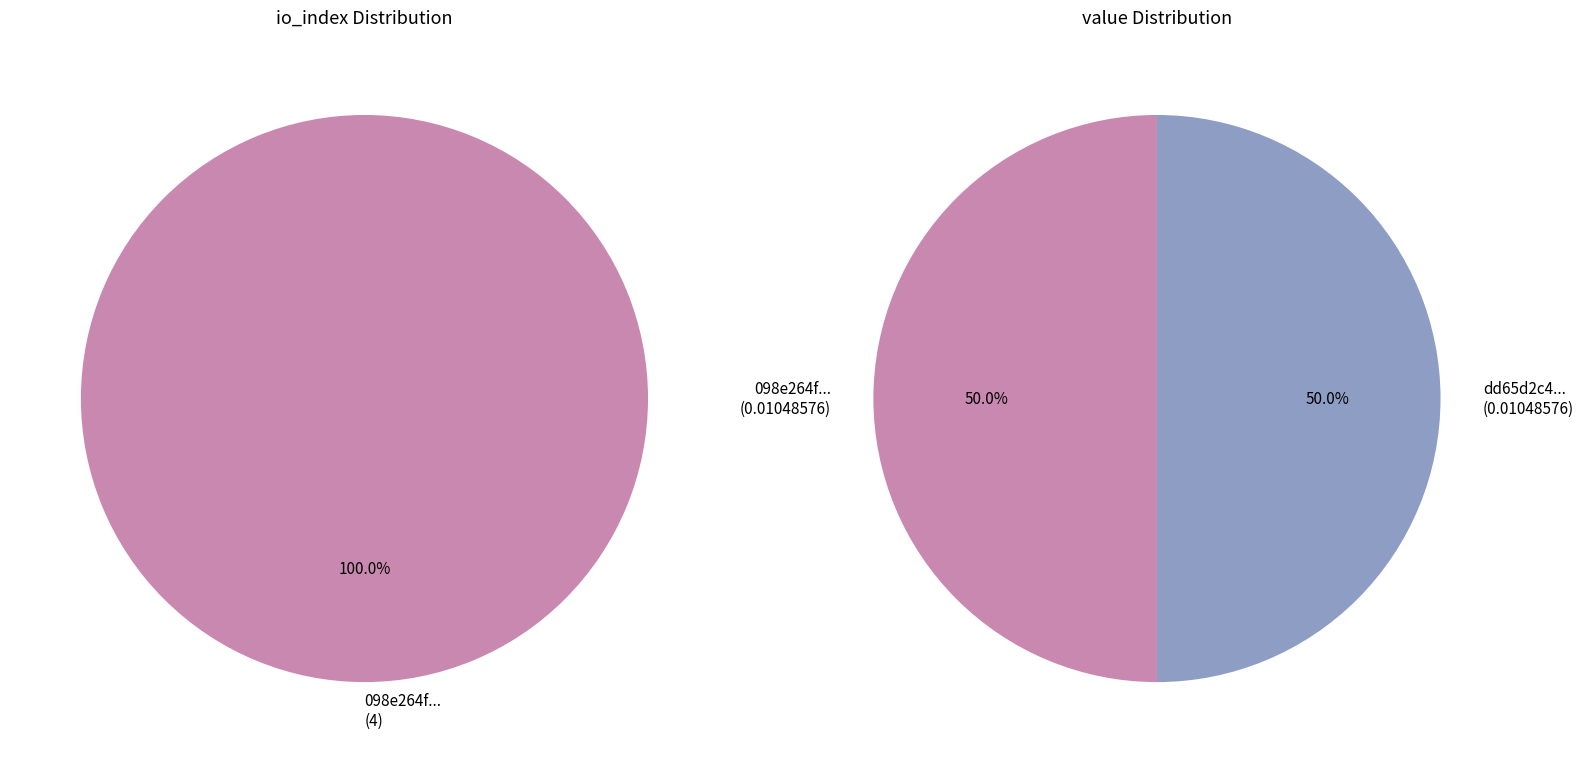

Count the number of slices in the pie.

2